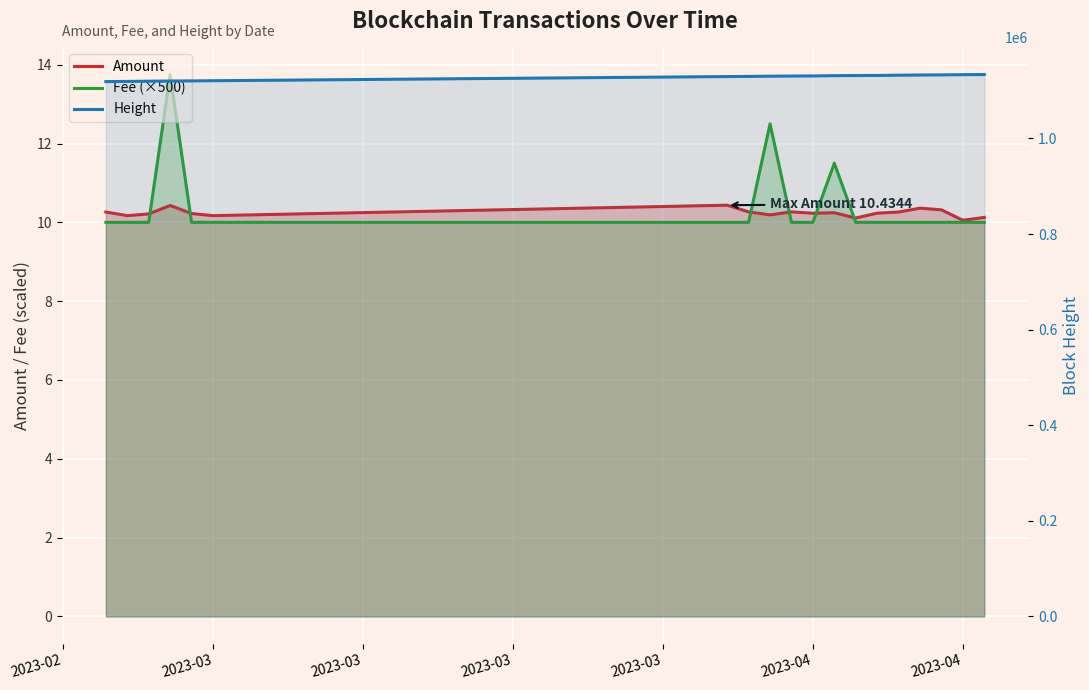

How many interior local peaks does the Amount series have?

5